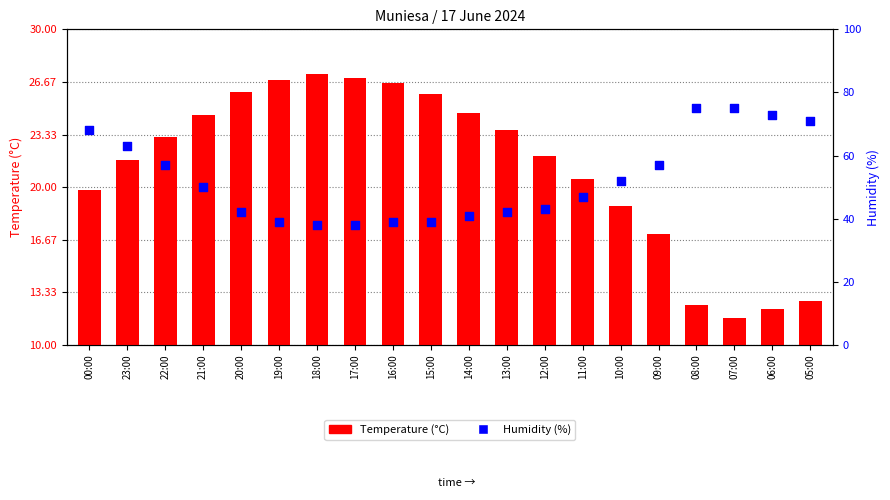

Which series has the widest spread of Y values?

Humidity (%)